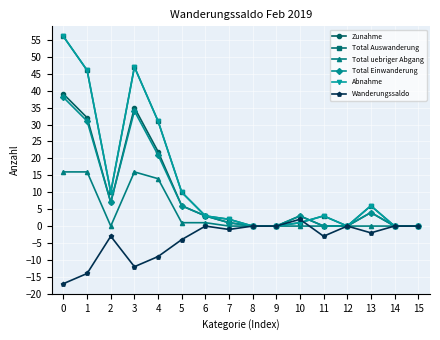

Where is the first local minimum for Wanderungssaldo?

3